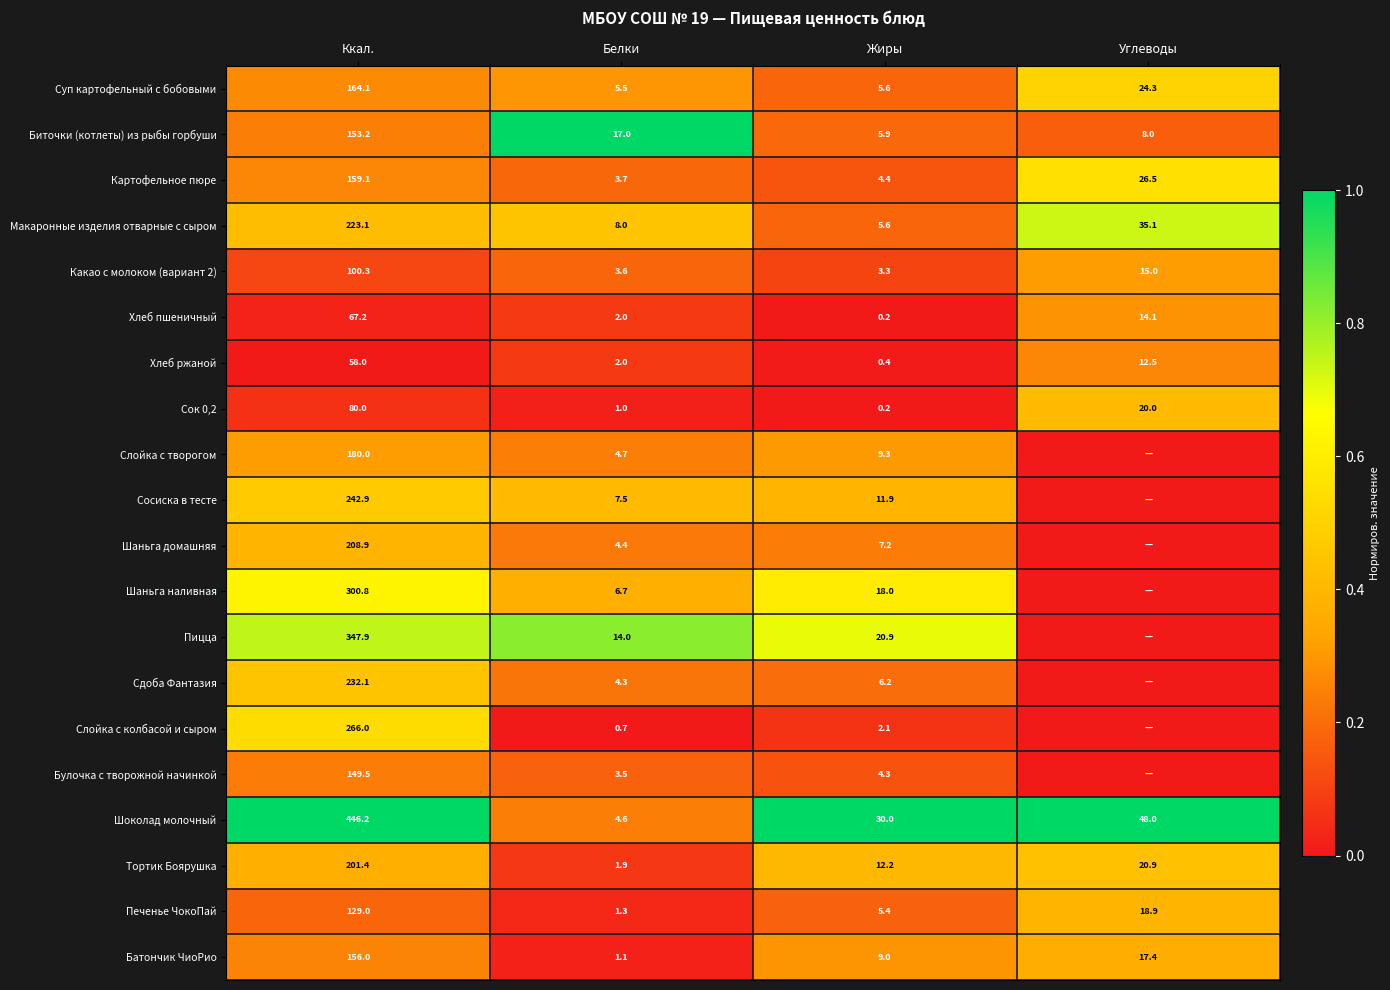

What is the total value across all series at Ккал.?

3865.7